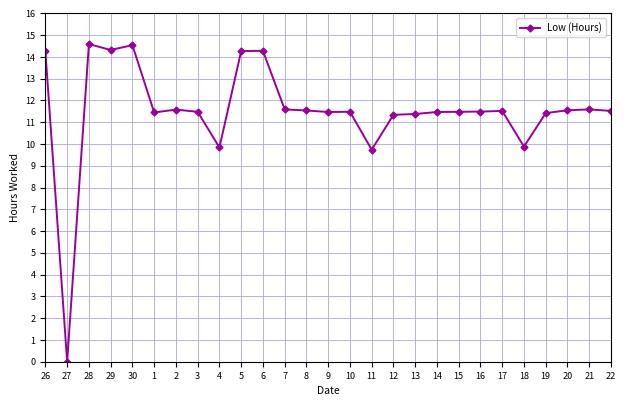

The chart shows a value of 5.0 at 6. True or false?

False